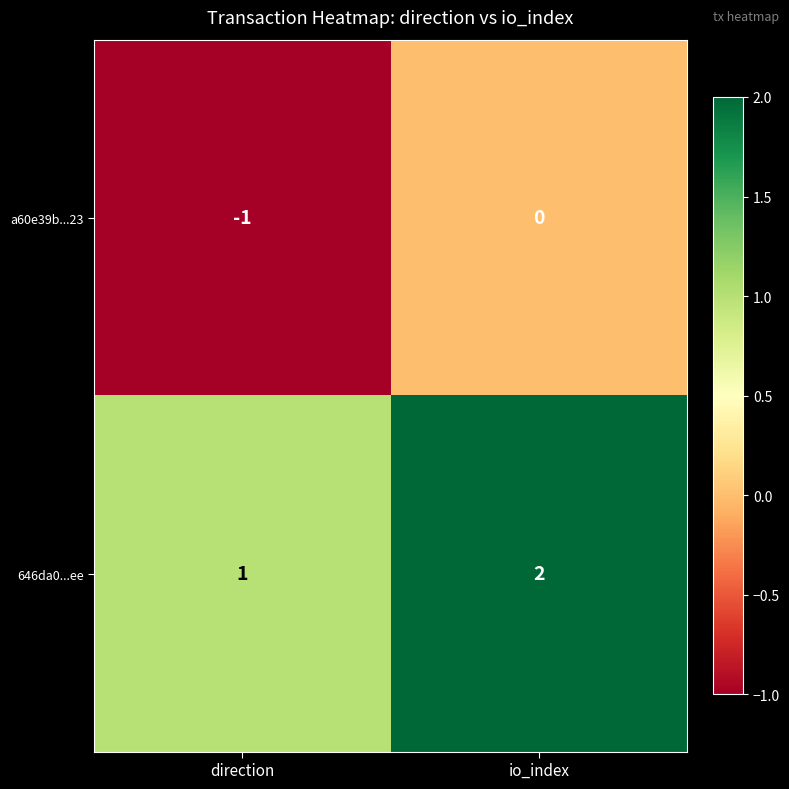

Which label corresponds to the largest value in the chart?

io_index